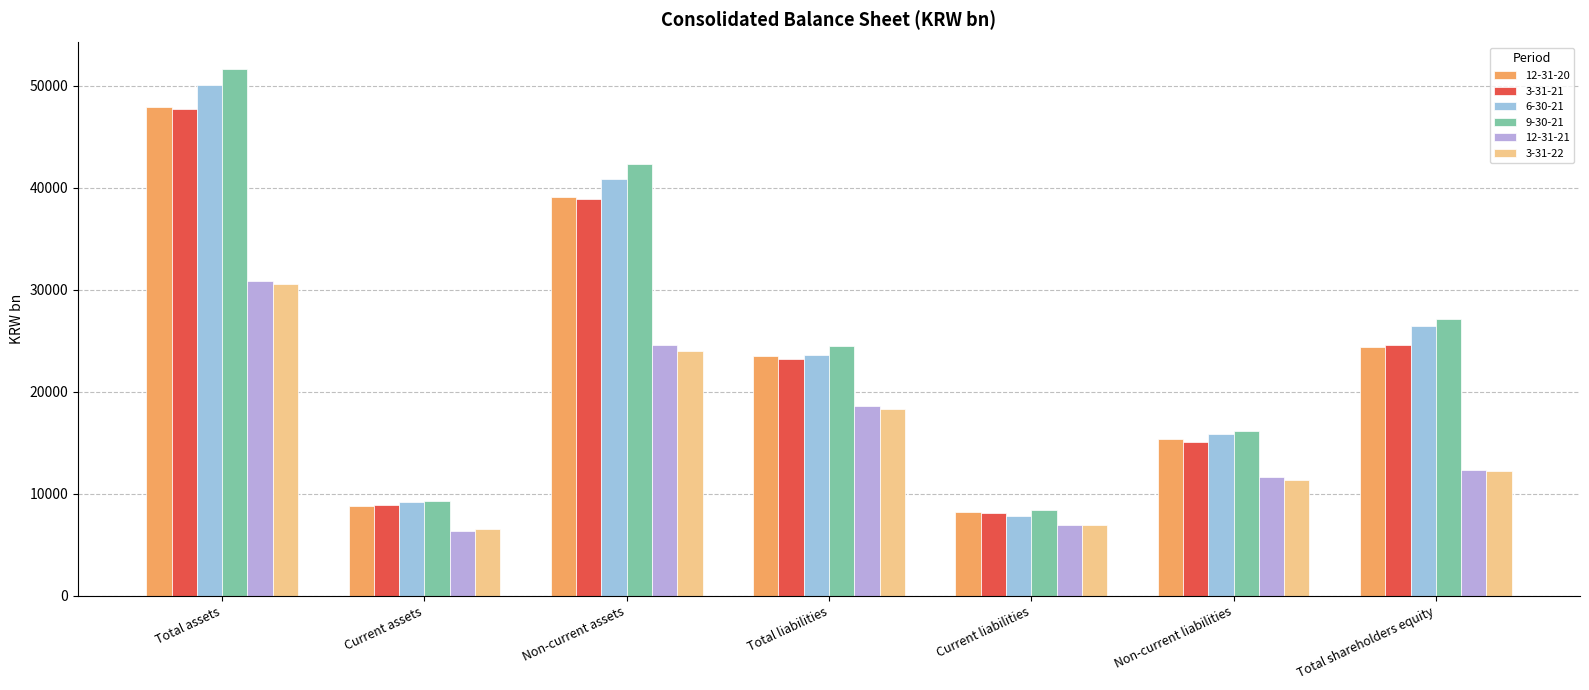

Which category has the highest value in the 3-31-22 series?

Total assets